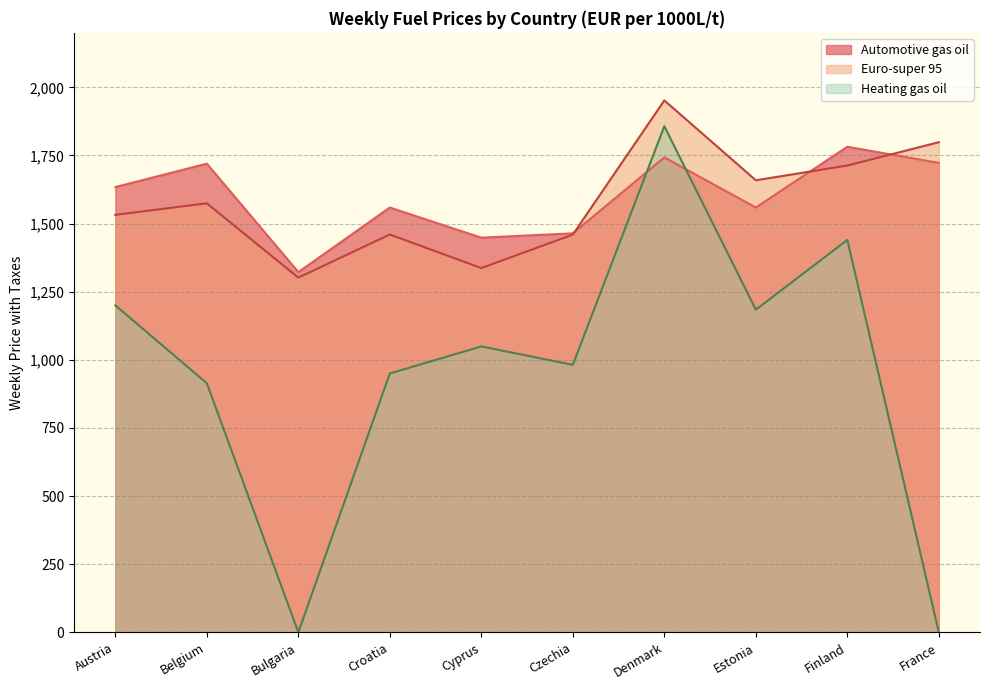

What are all the series names shown in the legend?

Automotive gas oil, Euro-super 95, Heating gas oil